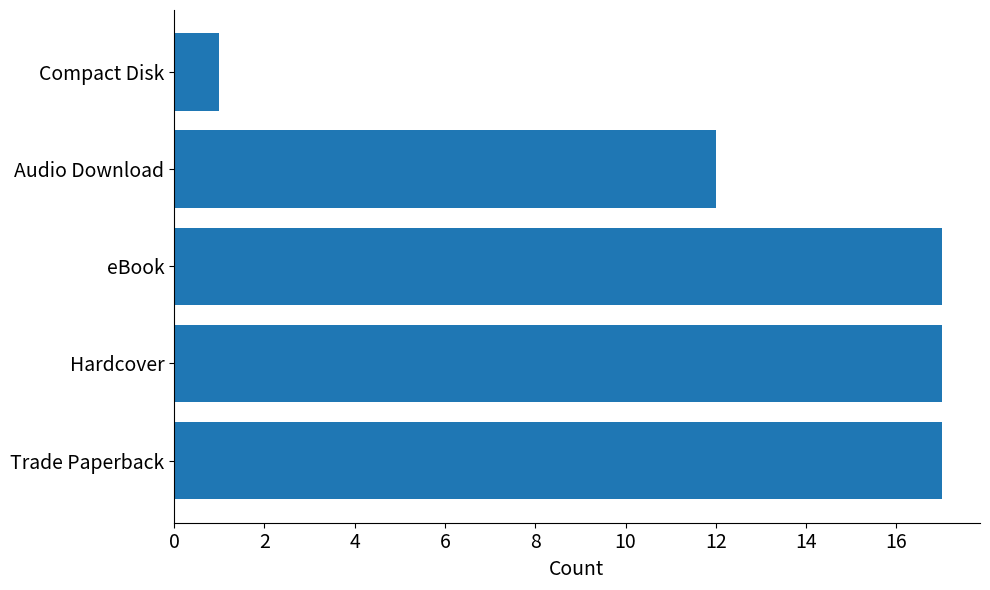

The chart shows a value of 12 at Audio Download. True or false?

True